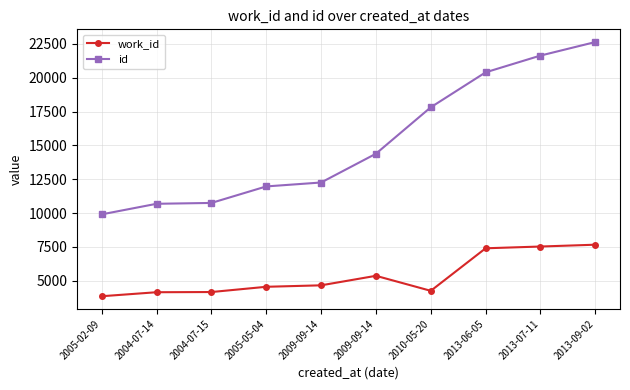

The value of id at 2013-07-11 is 14884. True or false?

False